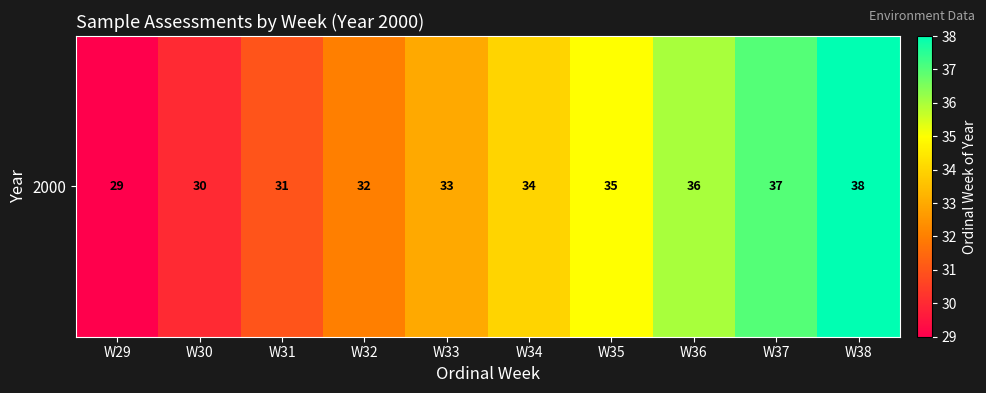

Reading left to right, what are all the values shown in this chart?

W29=29	W30=30	W31=31	W32=32	W33=33	W34=34	W35=35	W36=36	W37=37	W38=38